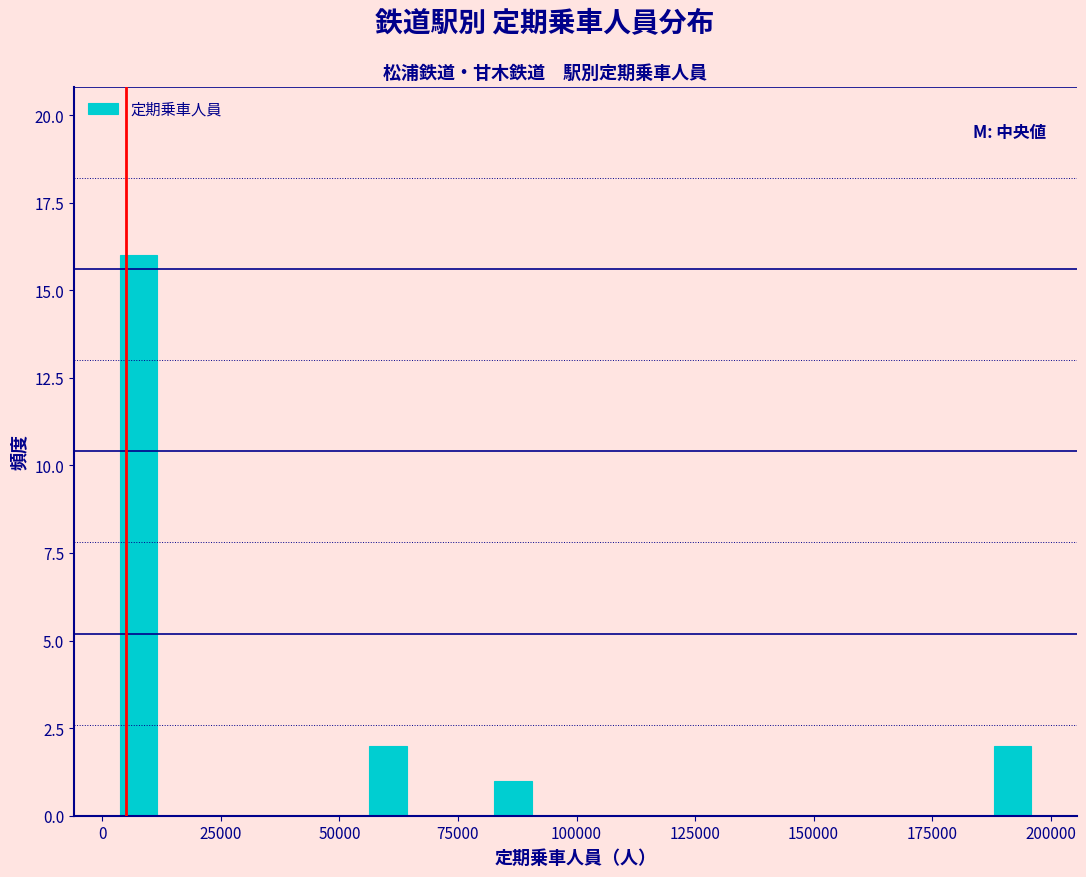

Around what value on the x-axis is the tallest bar? Give the approximate position of its centre, as read against the axis.

10000